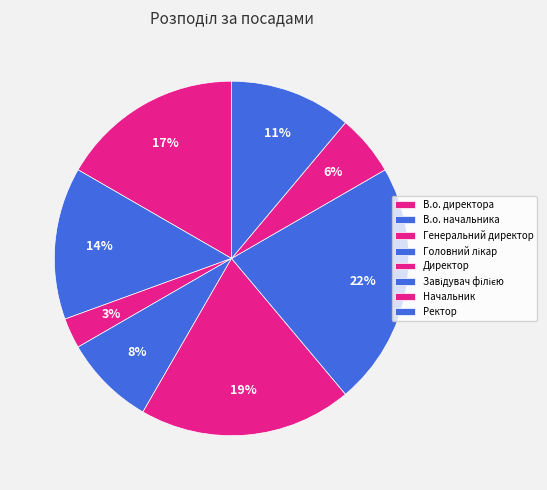

To the nearest percent, what is the difference between the Головний лікар and Ректор slice percentages?

3%